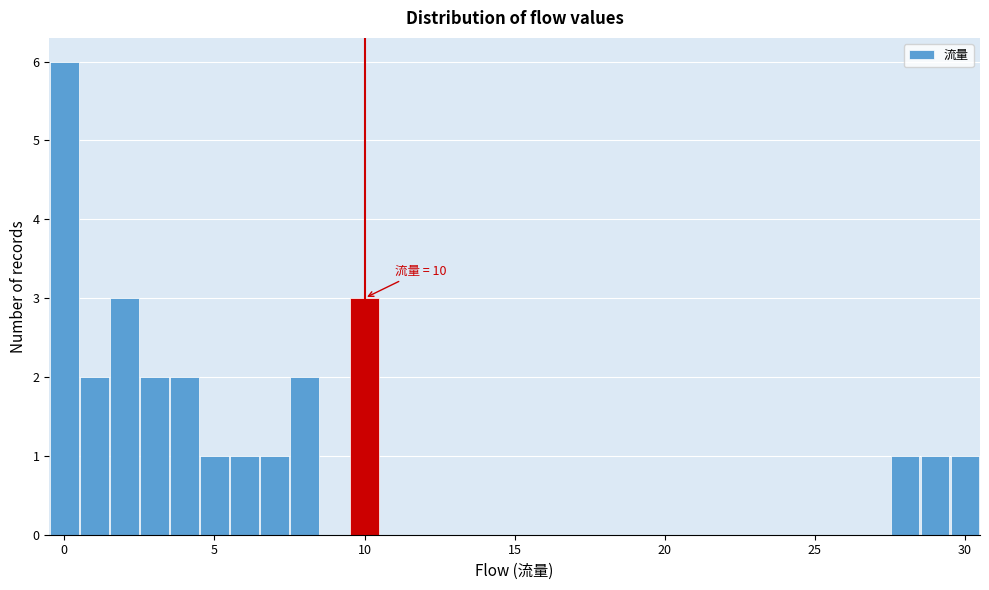

Around what value on the x-axis is the tallest bar? Give the approximate position of its centre, as read against the axis.

0.0